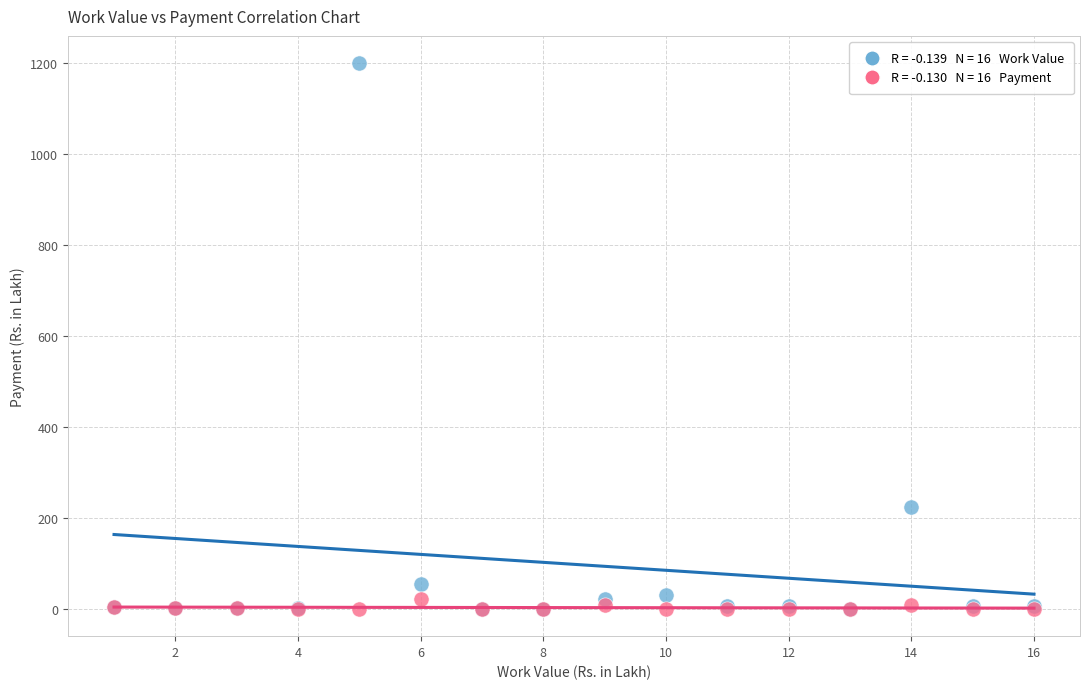

Across all series, what Y value is closest to 600?

224.9